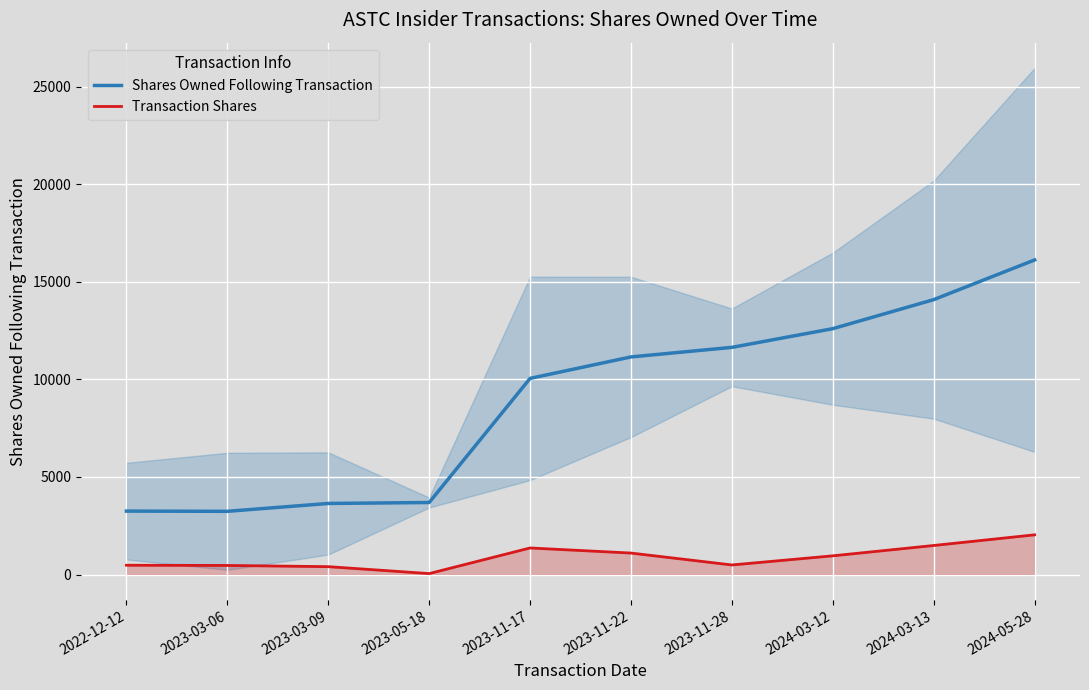

The value of Transaction Shares at 2024-05-28 is 1332. True or false?

False